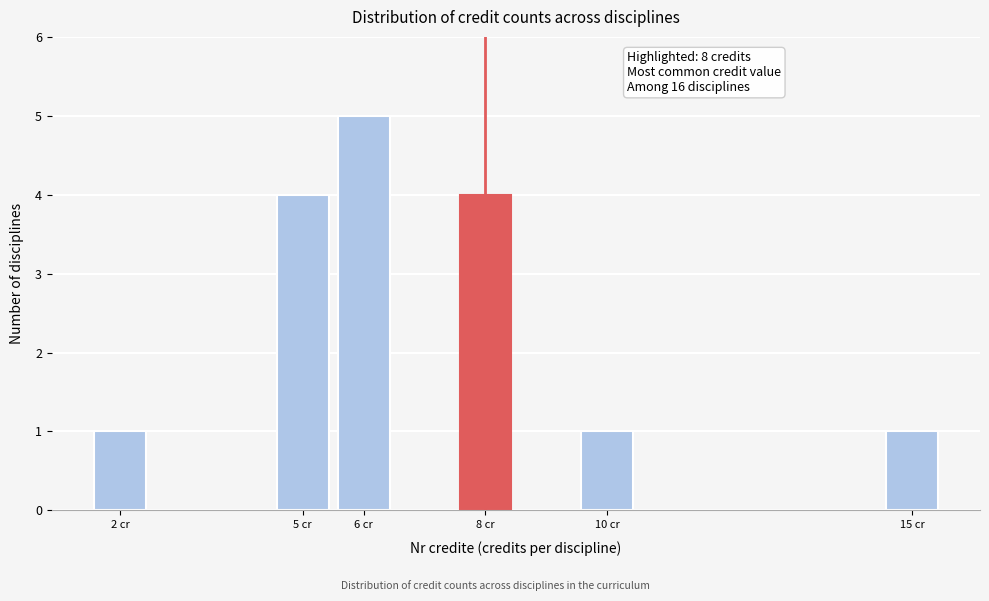

Reading right to left, transcribe all the data shown in this chart.

1	1	4	5	4	1